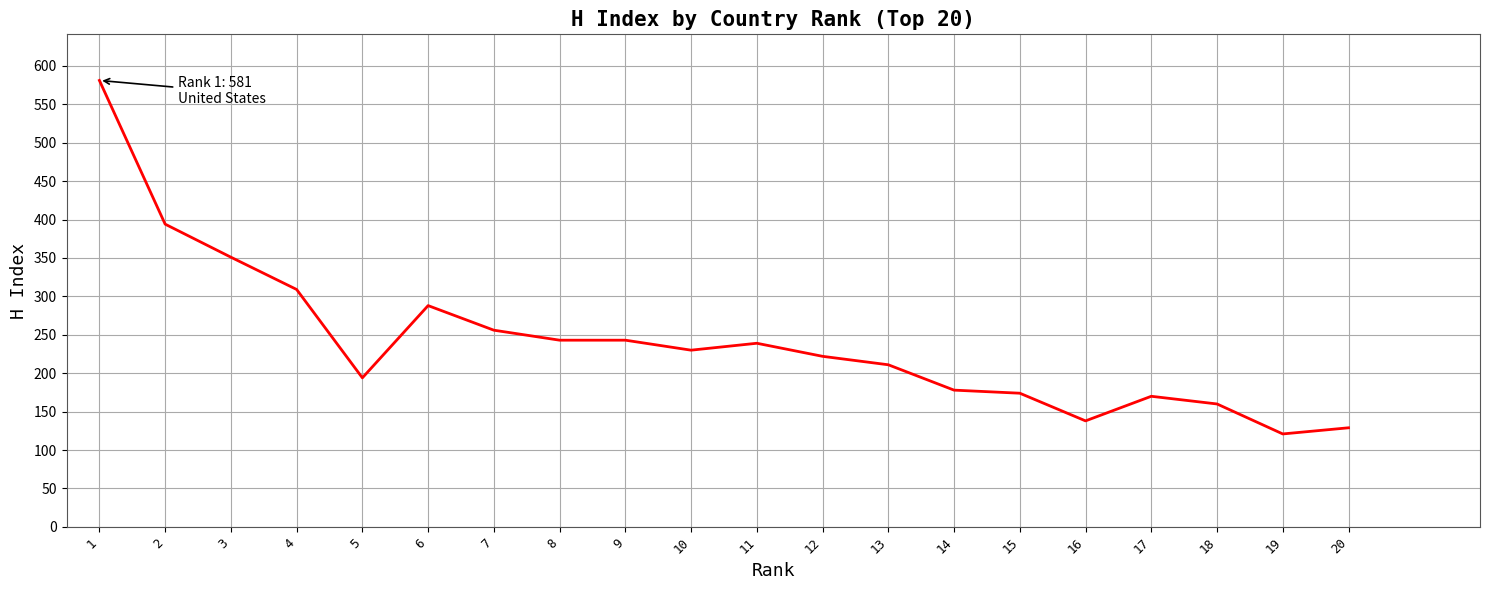

What is the minimum value shown in the chart?

121